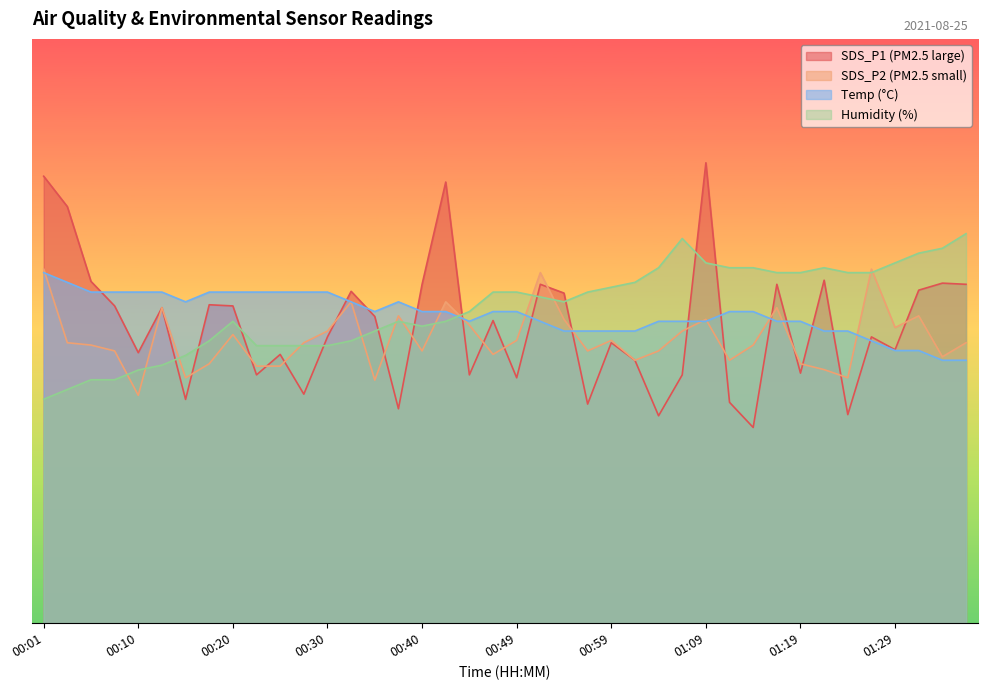

Reading left to right, transcribe all the data shown in this chart.

SDS_P1: 76.5	71.3	58.5	54.3	46.3	54.0	38.3	54.5	54.3	42.5	46.0	39.2	49.0	56.8	52.5	36.7	58.0	75.5	42.5	51.8	42.0	58.0	56.5	37.5	48.0	45.0	35.5	42.5	78.8	37.8	33.5	58.0	42.8	58.7	35.7	49.0	46.8	57.0	58.2	58.0
SDS_P2: 60.6	48.0	47.6	46.6	39.0	54.0	42.0	44.4	49.4	44.0	44.0	48.0	50.0	55.0	41.6	52.6	46.6	55.0	51.0	46.0	48.4	60.0	52.0	46.6	48.4	45.0	46.6	50.0	52.0	45.0	47.6	54.0	44.4	43.4	42.0	60.6	50.6	52.6	45.6	48.0
Temp: 60.0	58.3	56.7	56.7	56.7	56.7	55.0	56.7	56.7	56.7	56.7	56.7	56.7	55.0	53.3	55.0	53.3	53.3	51.7	53.3	53.3	51.7	50.0	50.0	50.0	50.0	51.7	51.7	51.7	53.3	53.3	51.7	51.7	50.0	50.0	48.3	46.7	46.7	45.0	45.0
Humidity: 38.3	40.0	41.7	41.7	43.3	44.2	45.8	48.3	51.7	47.5	47.5	47.5	47.5	48.3	50.0	51.7	50.8	51.7	53.3	56.7	56.7	55.8	55.0	56.7	57.5	58.3	60.8	65.8	61.7	60.8	60.8	60.0	60.0	60.8	60.0	60.0	61.7	63.3	64.2	66.7